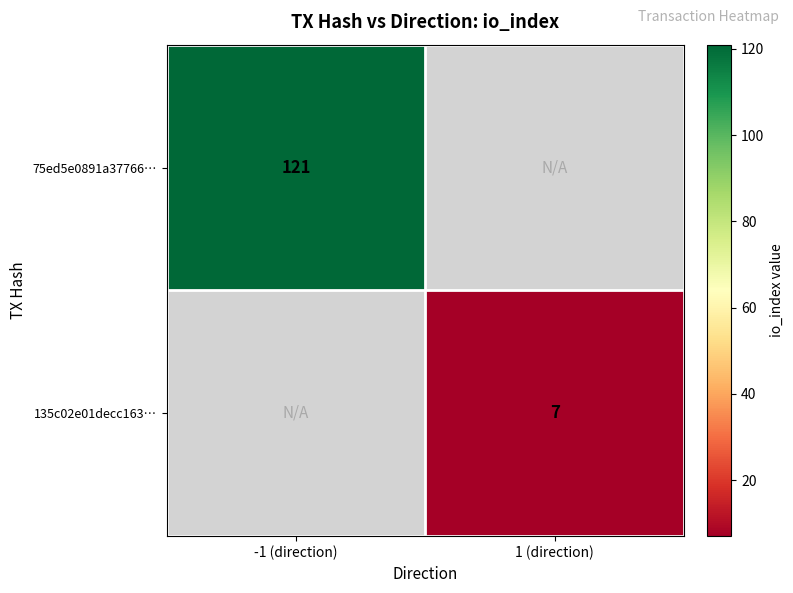

Is it true that 75ed5e0891a37766… equals 50 at -1 (direction)?

False